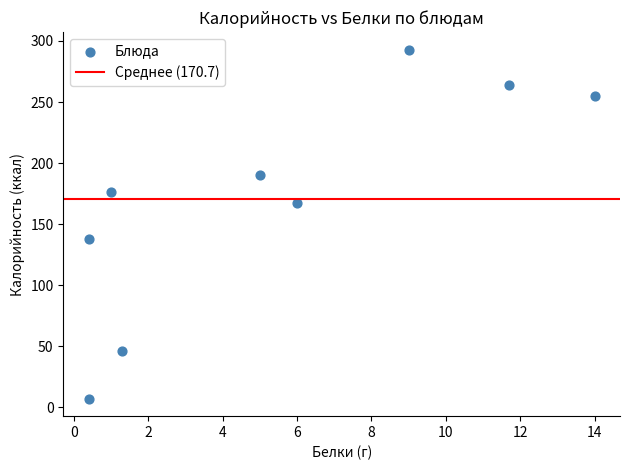

What Y value in the scatter plot is closest to 150?

138.0